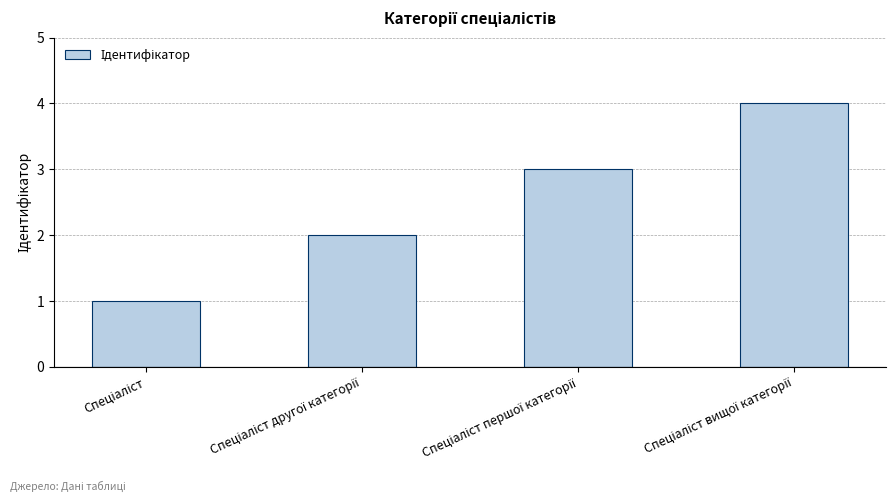

What is the difference between the maximum and minimum values?

3